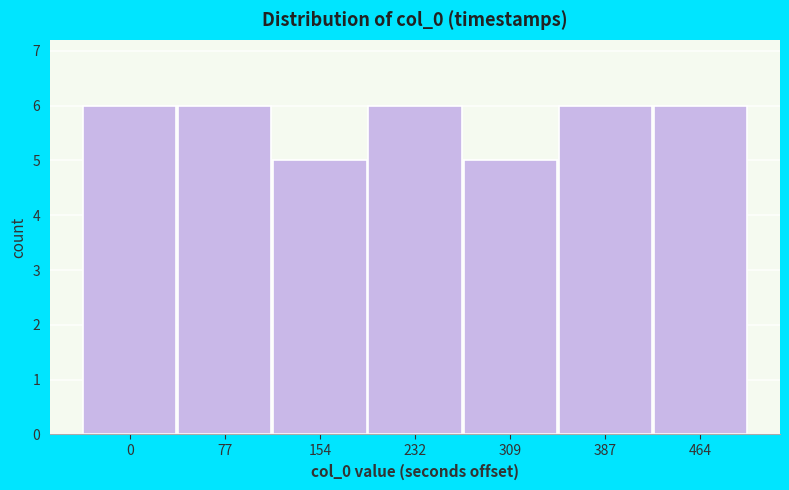

Reading left to right, list all the values displayed in this chart.

0=6	77=6	154=5	232=6	309=5	387=6	464=6